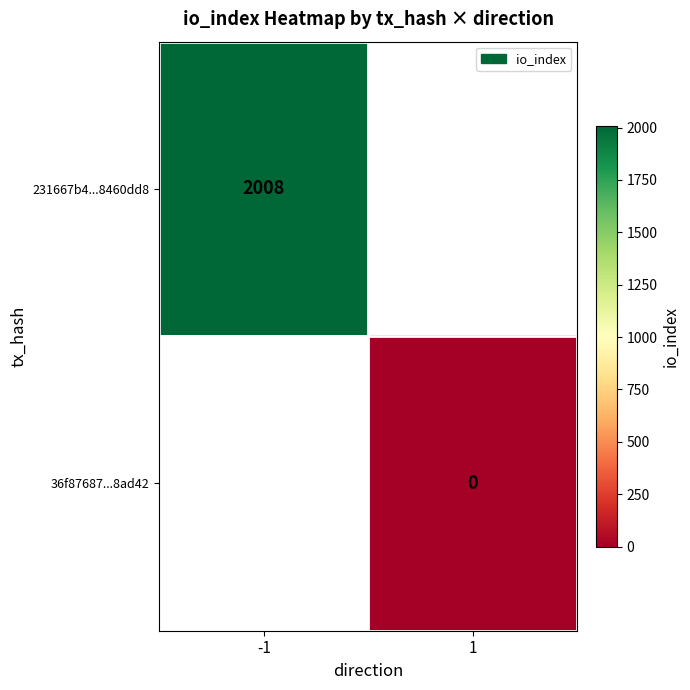

What is the total value across all series at -1?

2008